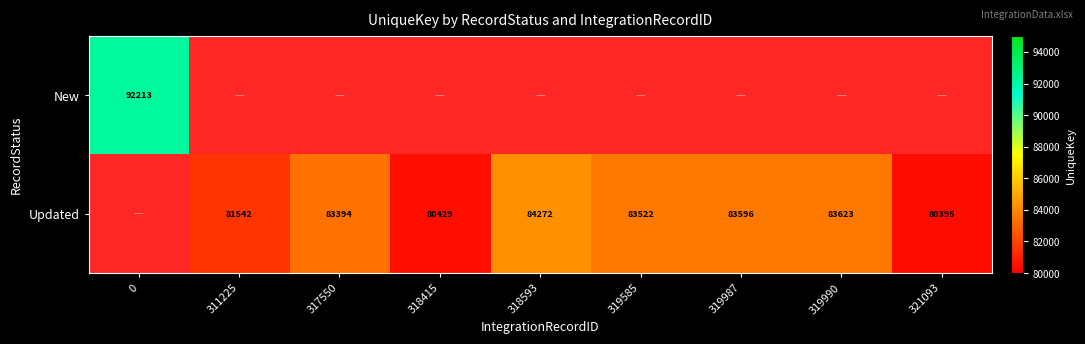

The value of Updated at 321093 is 132621. True or false?

False